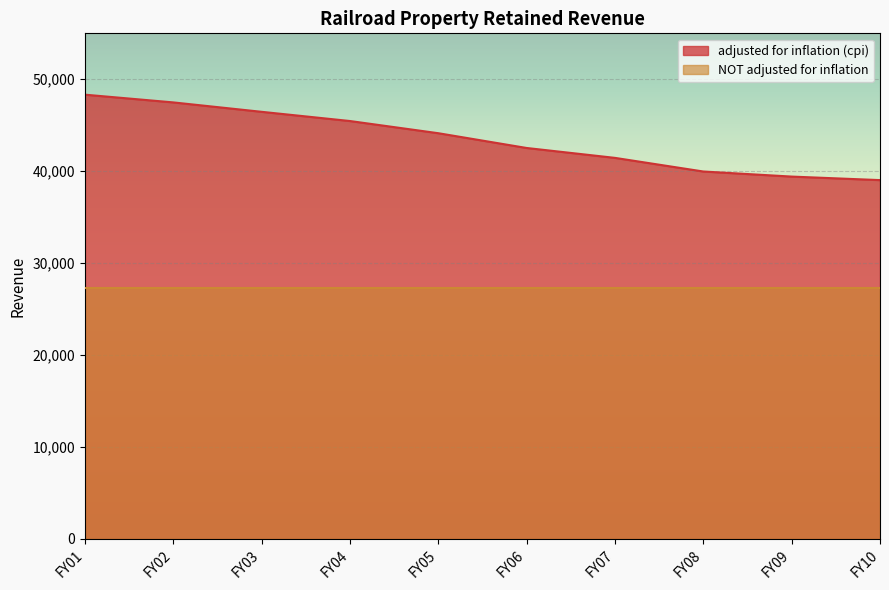

Reading left to right, what are all the values shown in this chart?

48326	47485	46461	45459	44133	42526	41449	39966	39414	39030